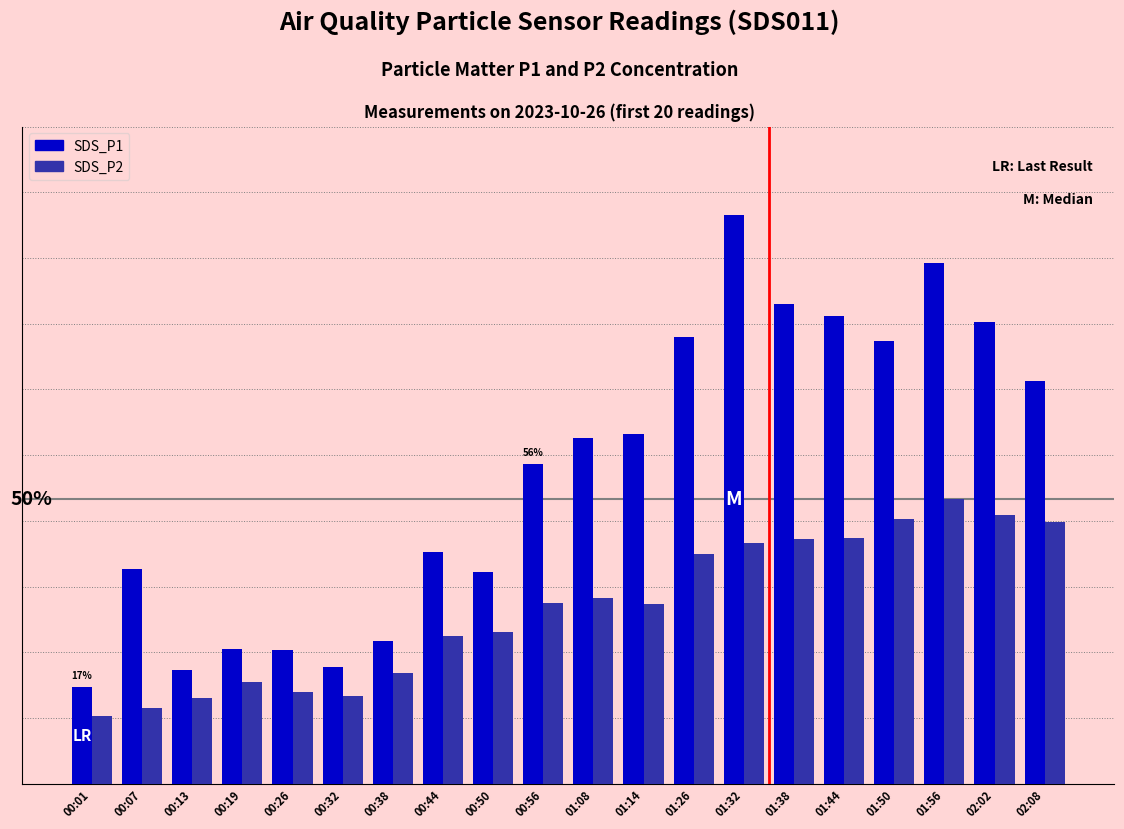

Which series changed the most between 00:38 and 01:08?

SDS_P1